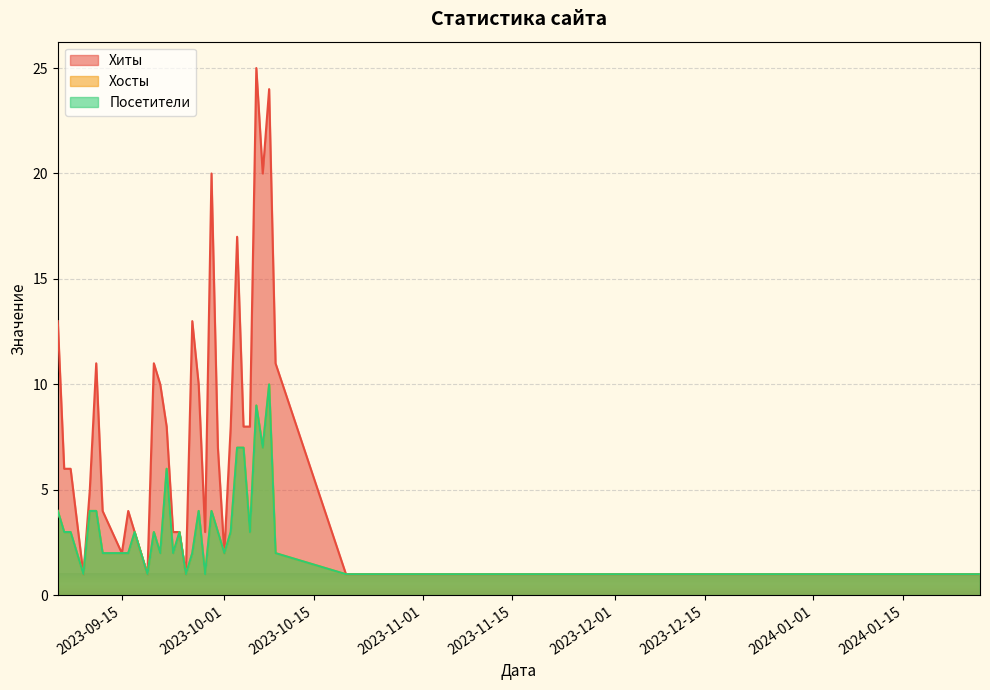

What is the difference between the Посетители values at 2023-10-22 and 2023-09-30?

2